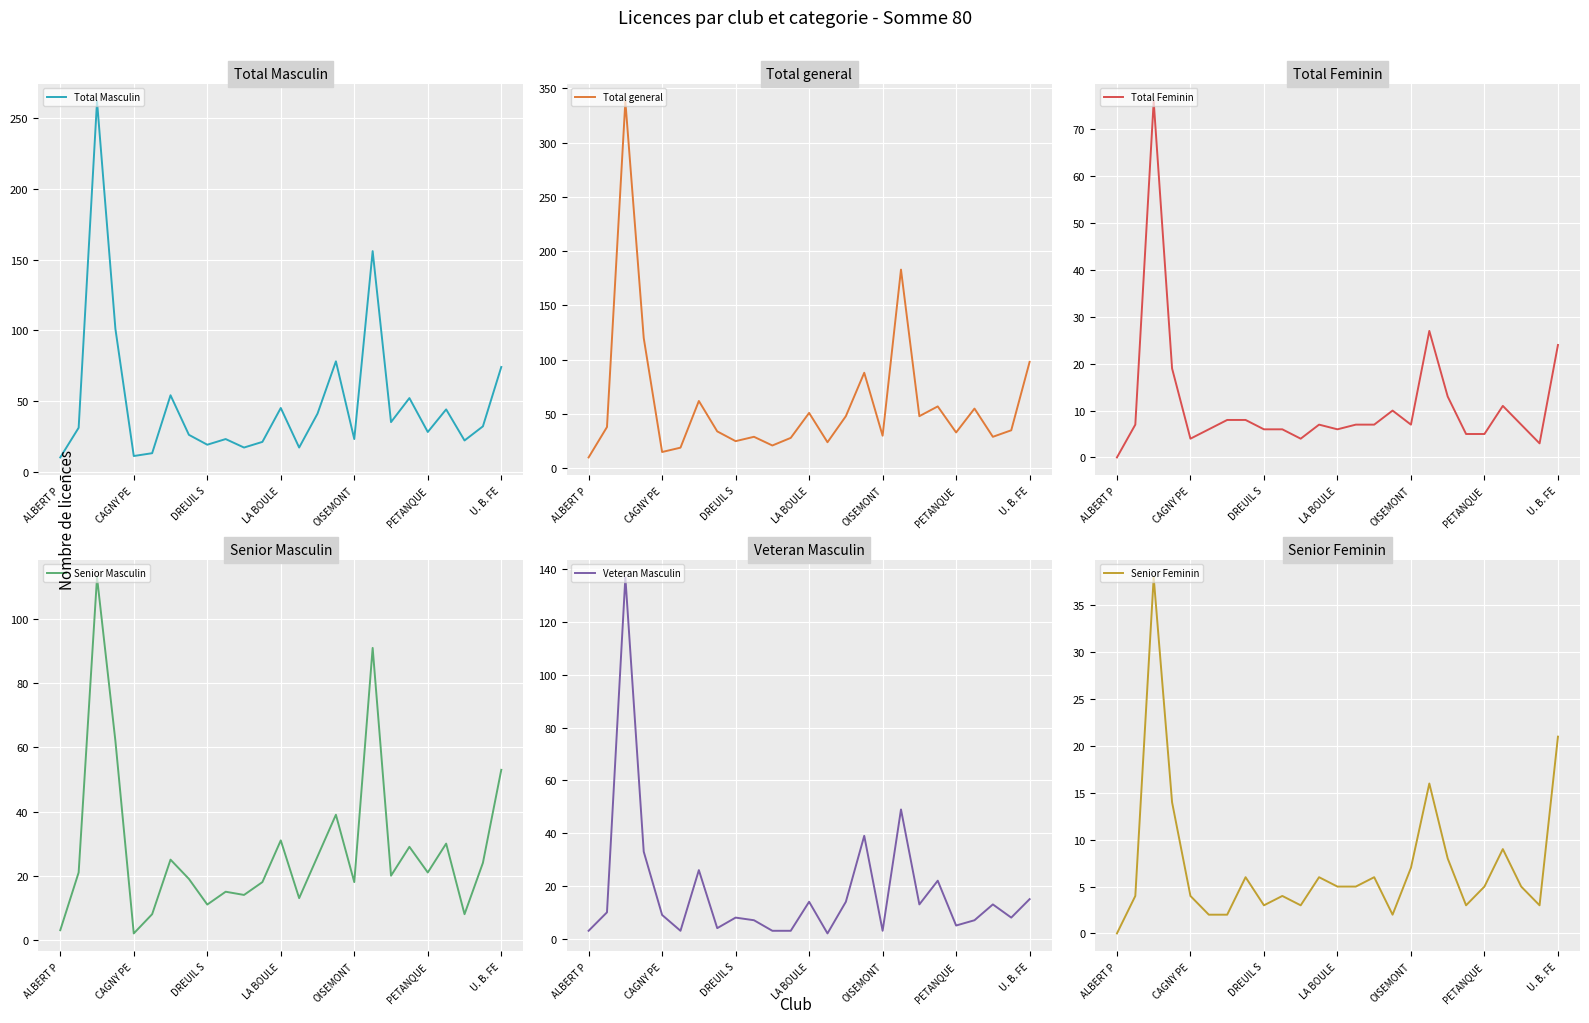

True or false: Senior Masculin has more than 1 points higher than both neighbors.

True